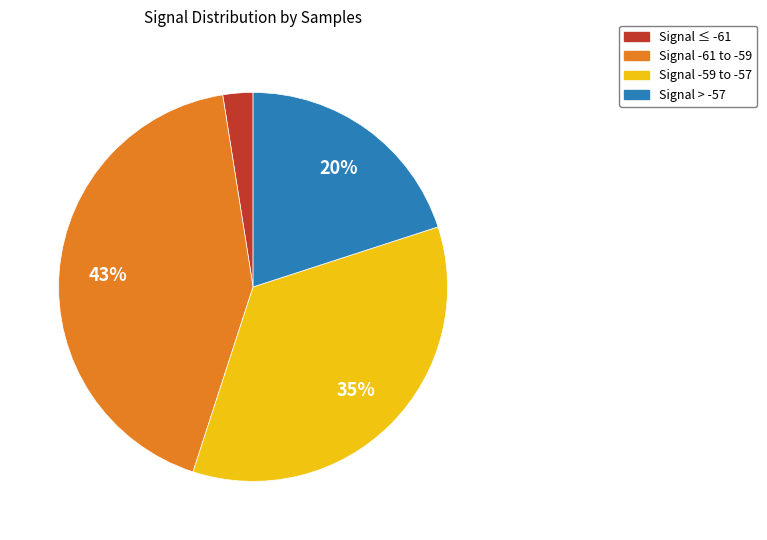

Does any single category account for the majority?

No